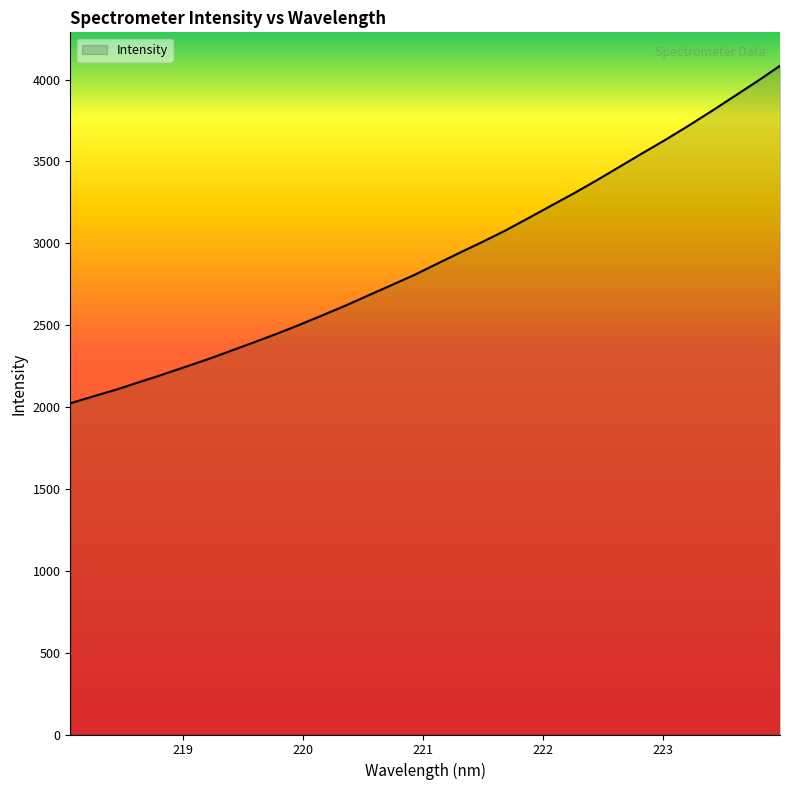

What is the difference between the maximum and minimum values?

2061.1